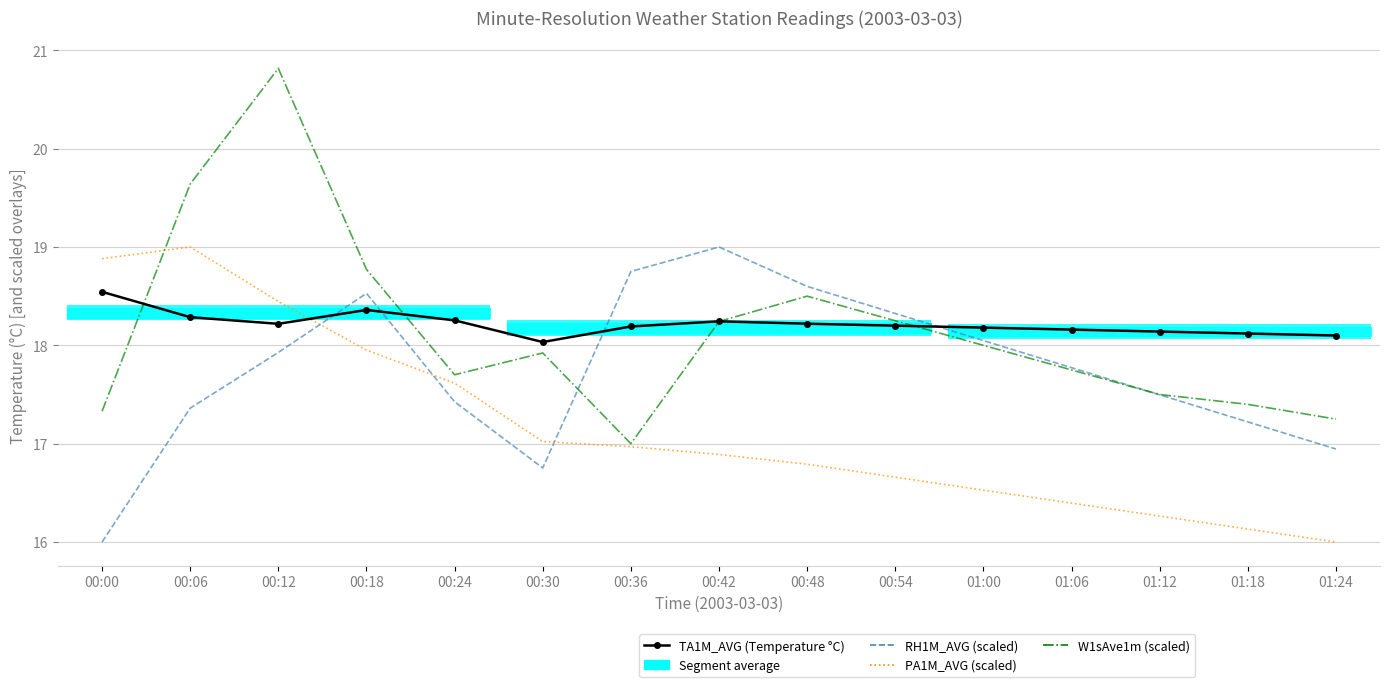

At how many categories does at least one series exceed 19?

2